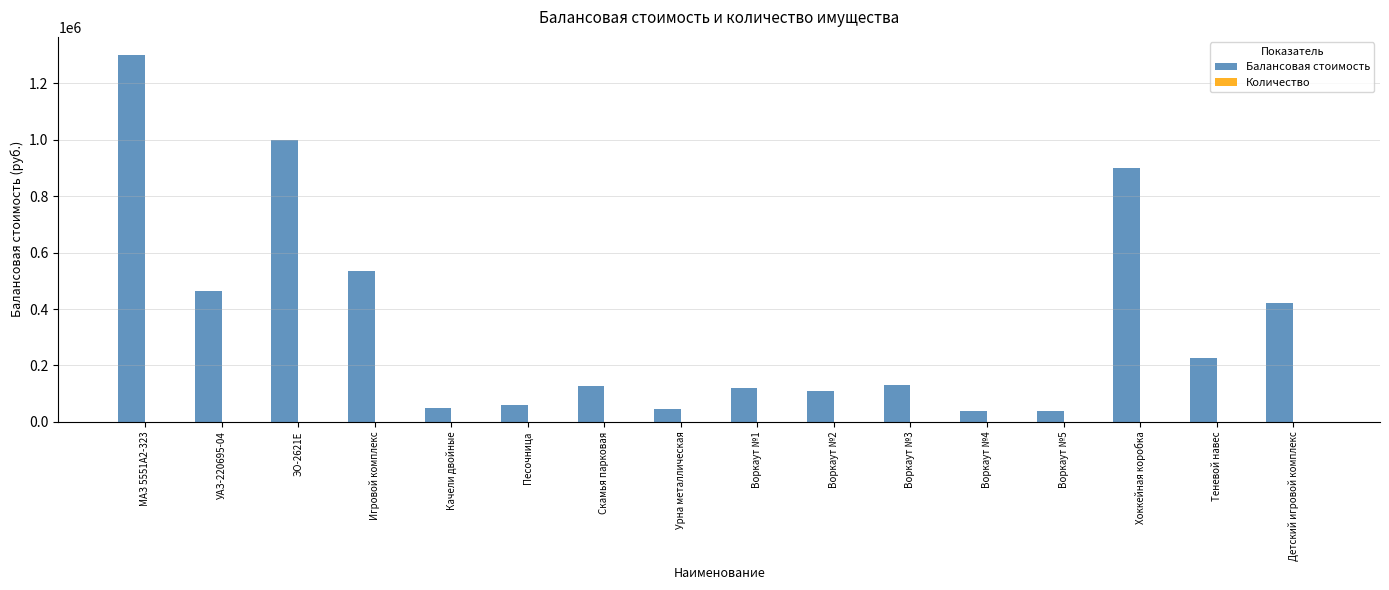

At which category is the sum across all series the highest?

МАЗ 5551А2-323